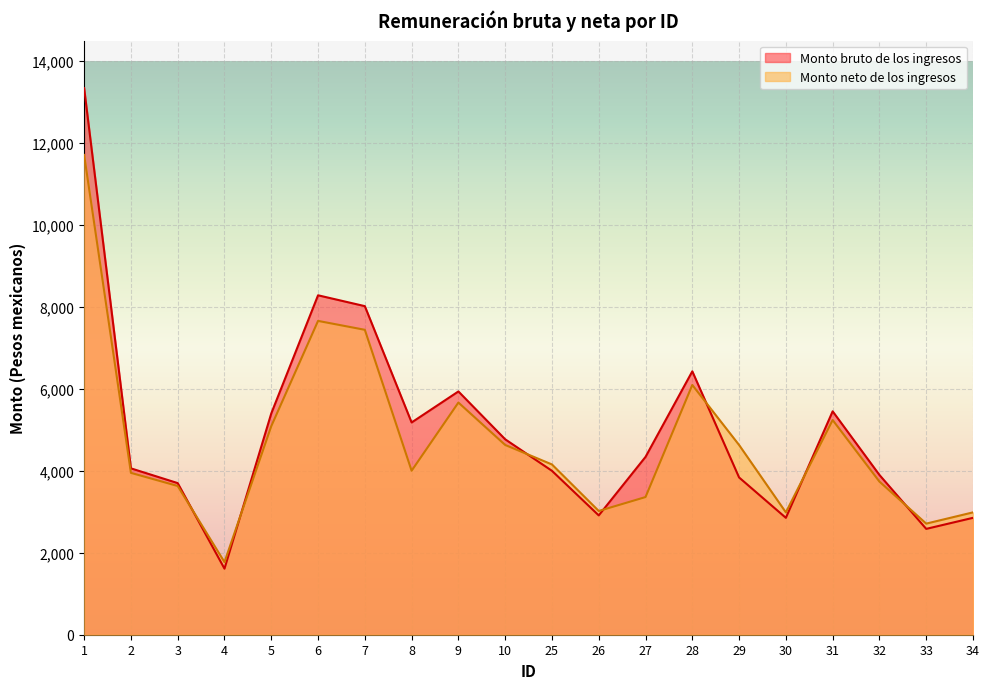

What is the maximum value for Monto bruto de los ingresos?

13339.1